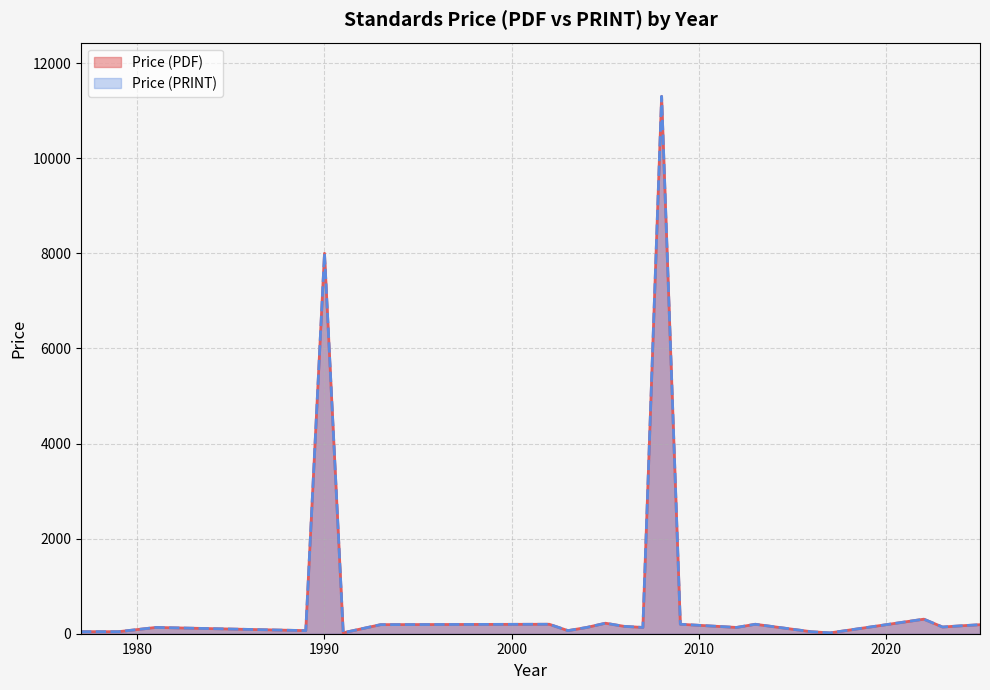

Is the value of Price (PRINT) at 8 greater than the value of Price (PDF) at 20?

Yes